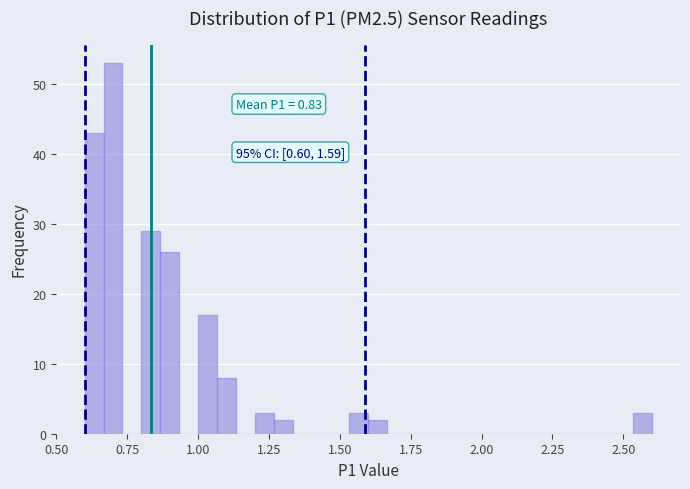

Around what value on the x-axis is the tallest bar? Give the approximate position of its centre, as read against the axis.

0.70